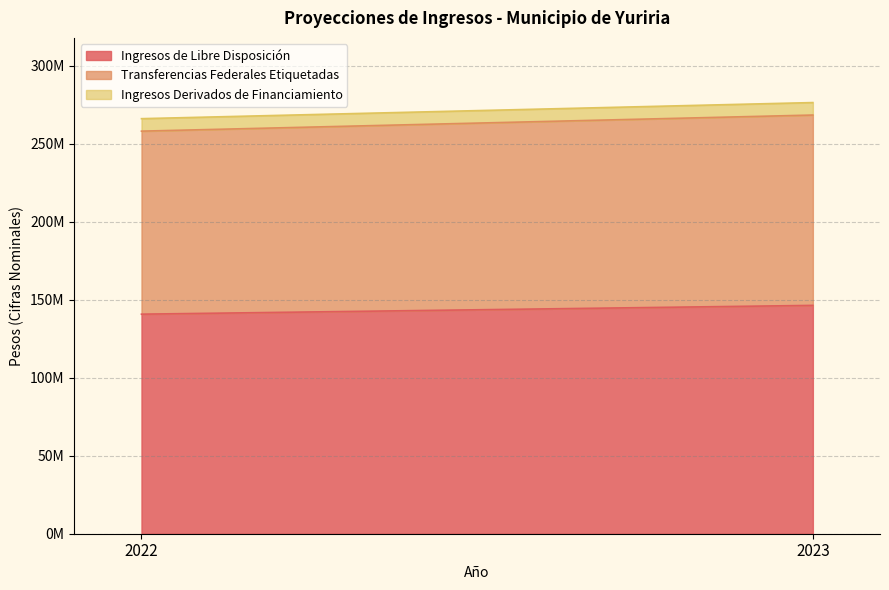

What is the value of the Transferencias Federales Etiquetadas point at the 2nd from the left?

121985869.1